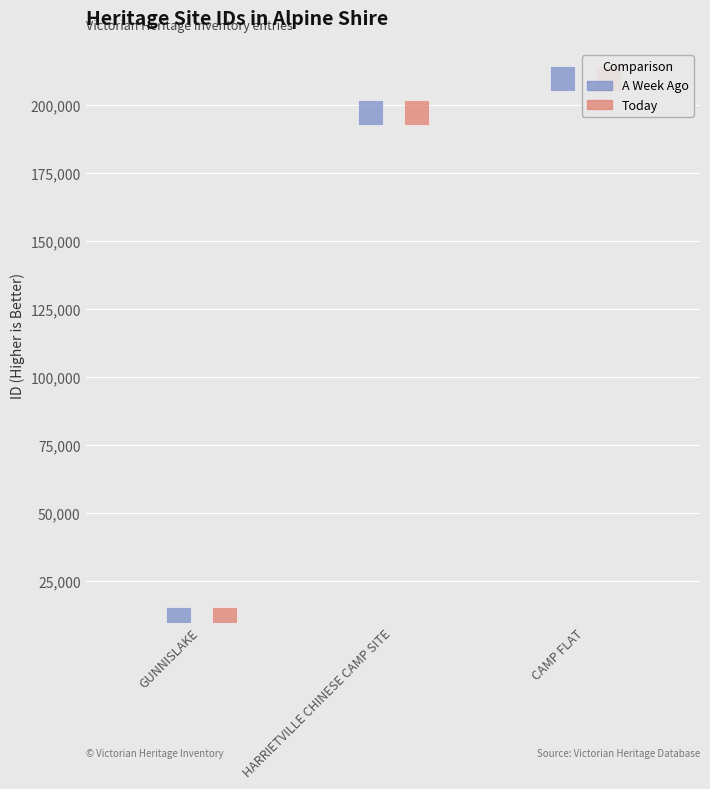

At which category is the sum across all series the highest?

CAMP FLAT